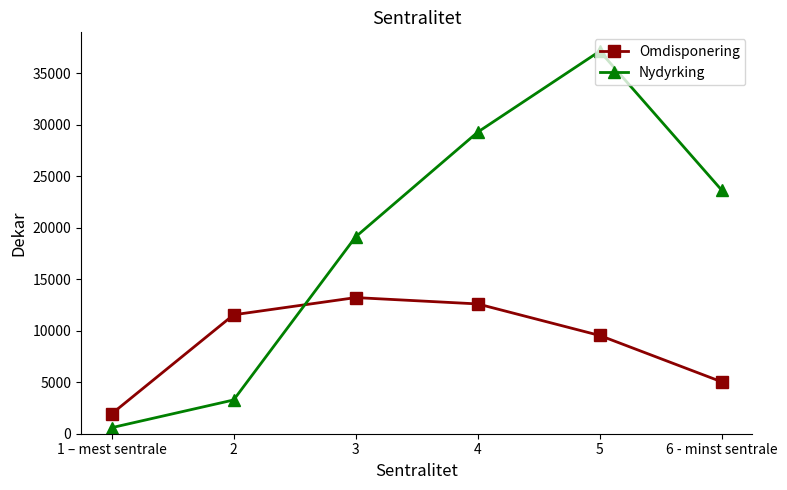

How many lines are shown in the chart?

2